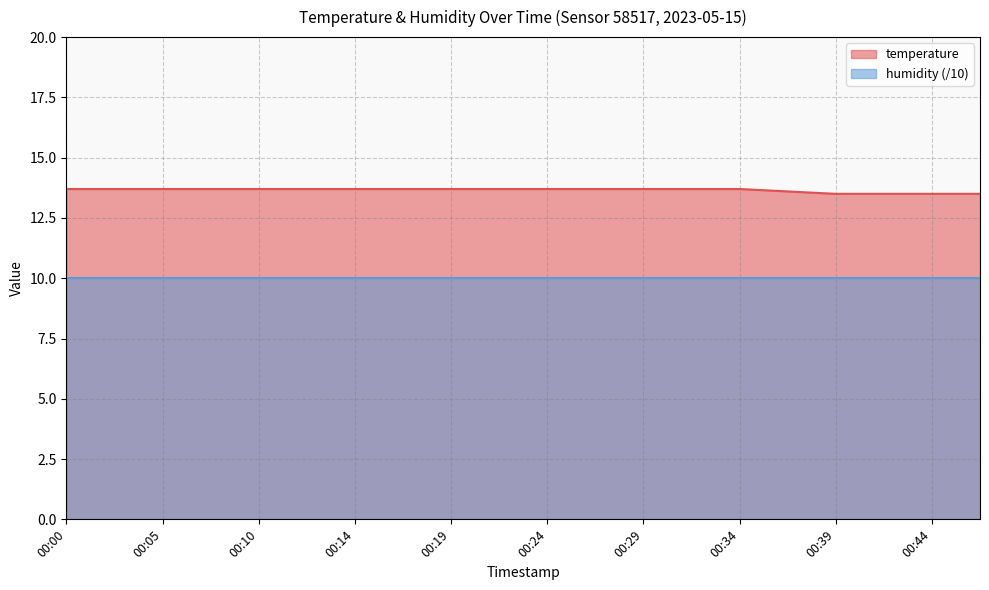

What is the value of the 18th point from the left?

13.5